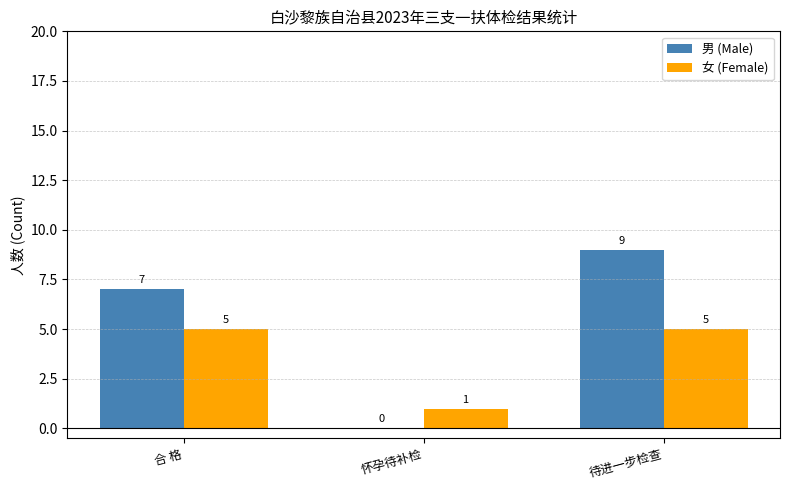

Which series has the largest total across all categories?

男 (Male)